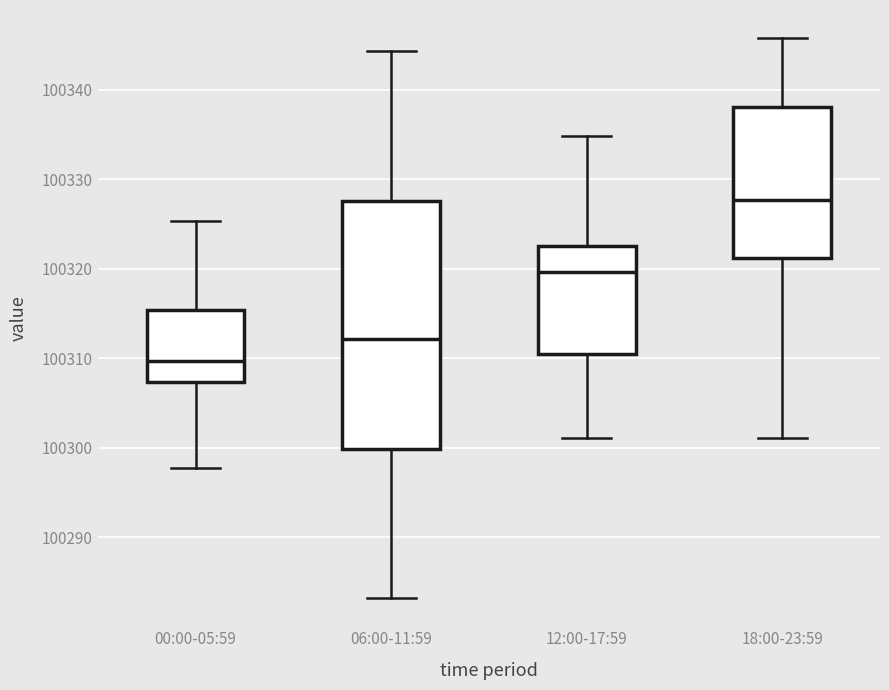

Reading left to right, transcribe this box plot: for each box, give where its median line is, the range the box spans, and where its two whiskers end, as read against the y-axis. The values are not printed on the chart, so give them approximately, as read against the axis.

00:00-05:59: median 100310, box 100307 to 100315, whiskers 100298 to 100325
06:00-11:59: median 100312, box 100300 to 100328, whiskers 100283 to 100344
12:00-17:59: median 100320, box 100311 to 100323, whiskers 100301 to 100335
18:00-23:59: median 100328, box 100321 to 100338, whiskers 100301 to 100346